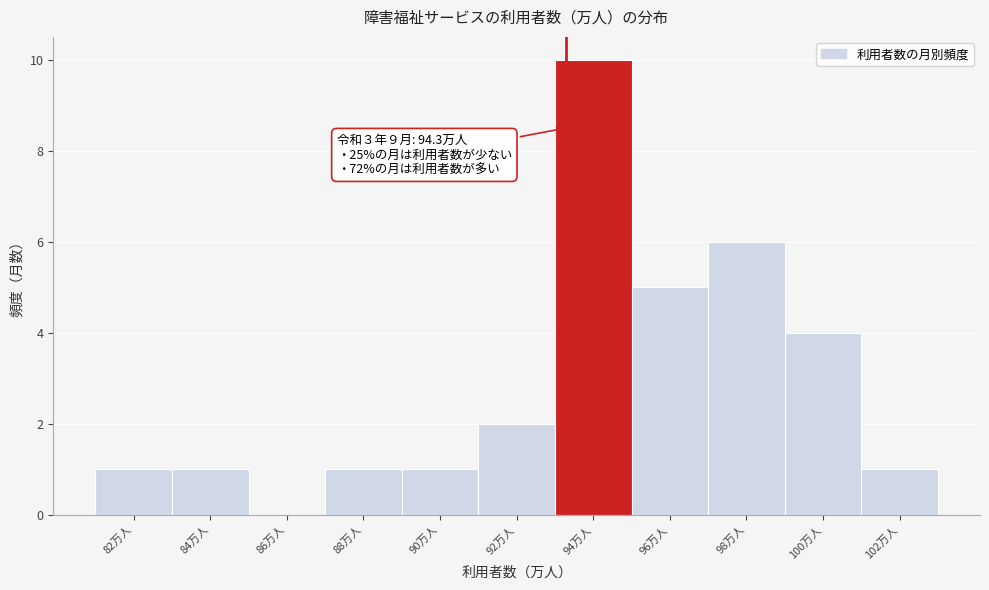

Reading left to right, list all the values displayed in this chart.

82万人=1	84万人=1	86万人=0	88万人=1	90万人=1	92万人=2	94万人=10	96万人=5	98万人=6	100万人=4	102万人=1